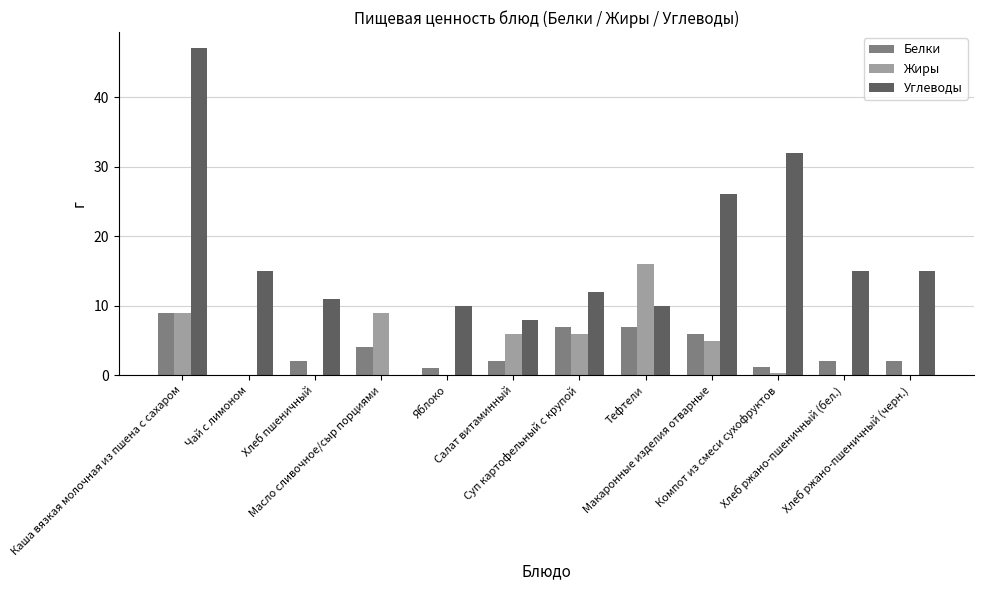

Does the chart contain stacked bars?

No